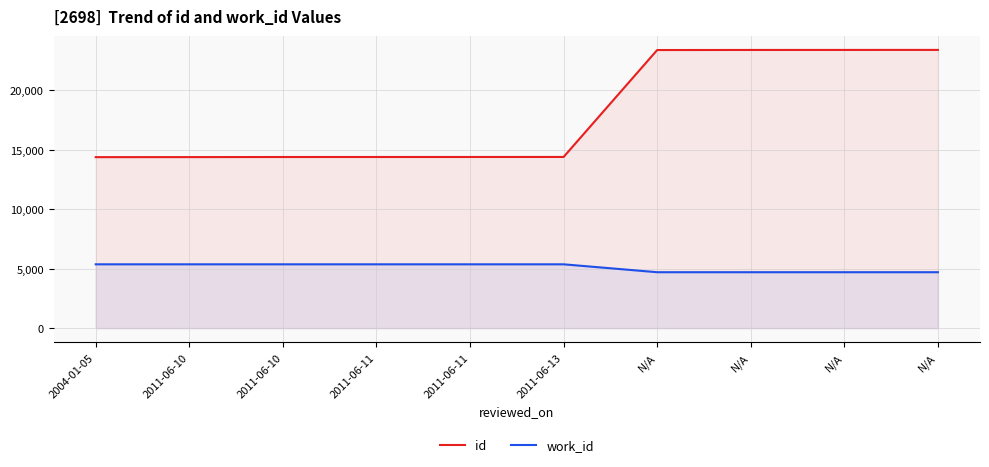

Rank the series by their maximum value, from highest to lowest.

id, work_id